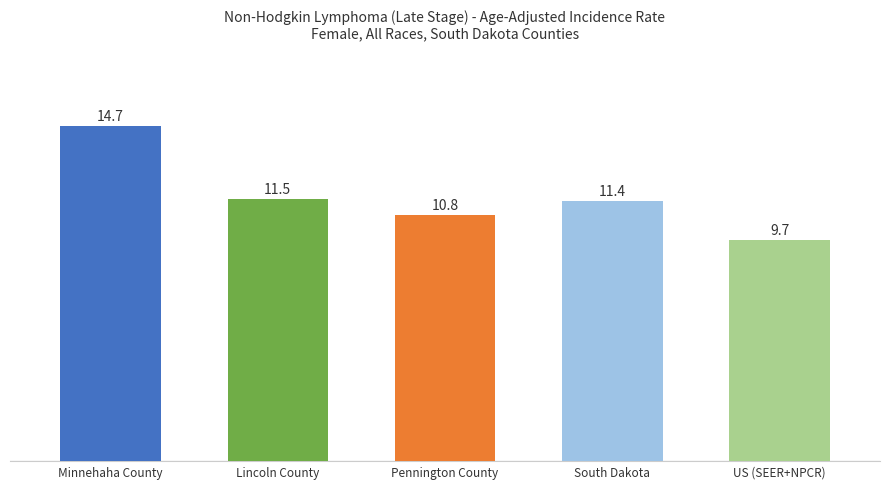

What is the maximum value shown in the chart?

14.7